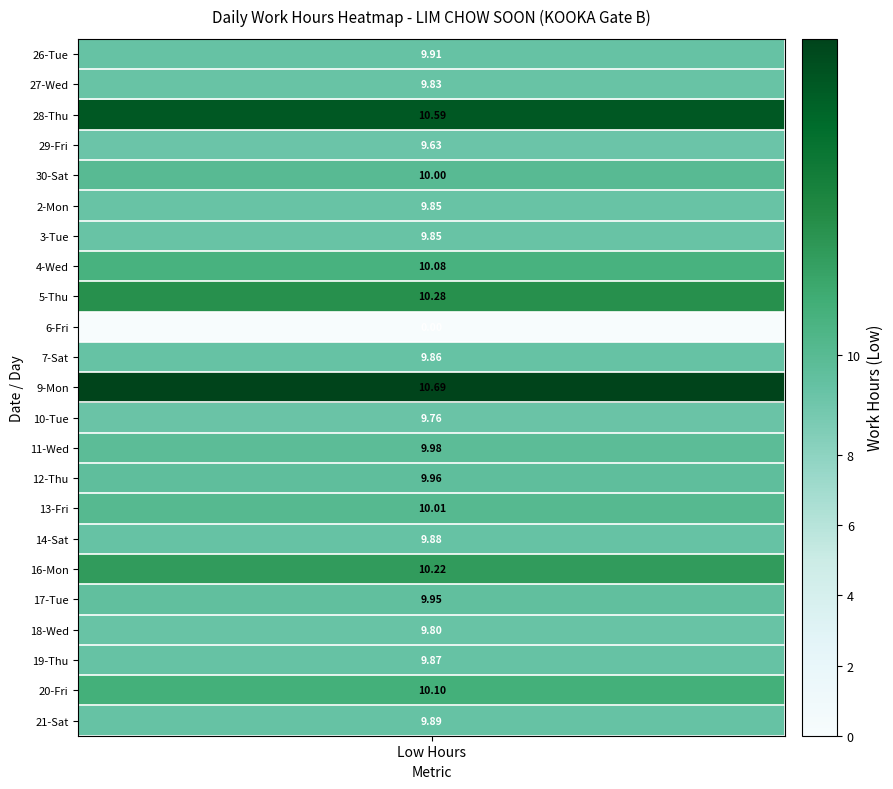

How many values in 16-Mon are above zero?

1